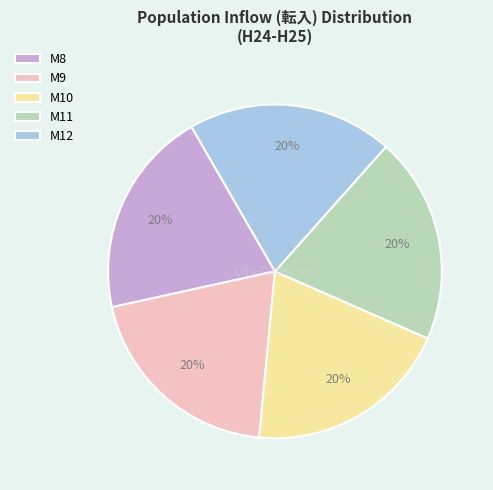

Is it true that M10 is 9% of the pie?

False